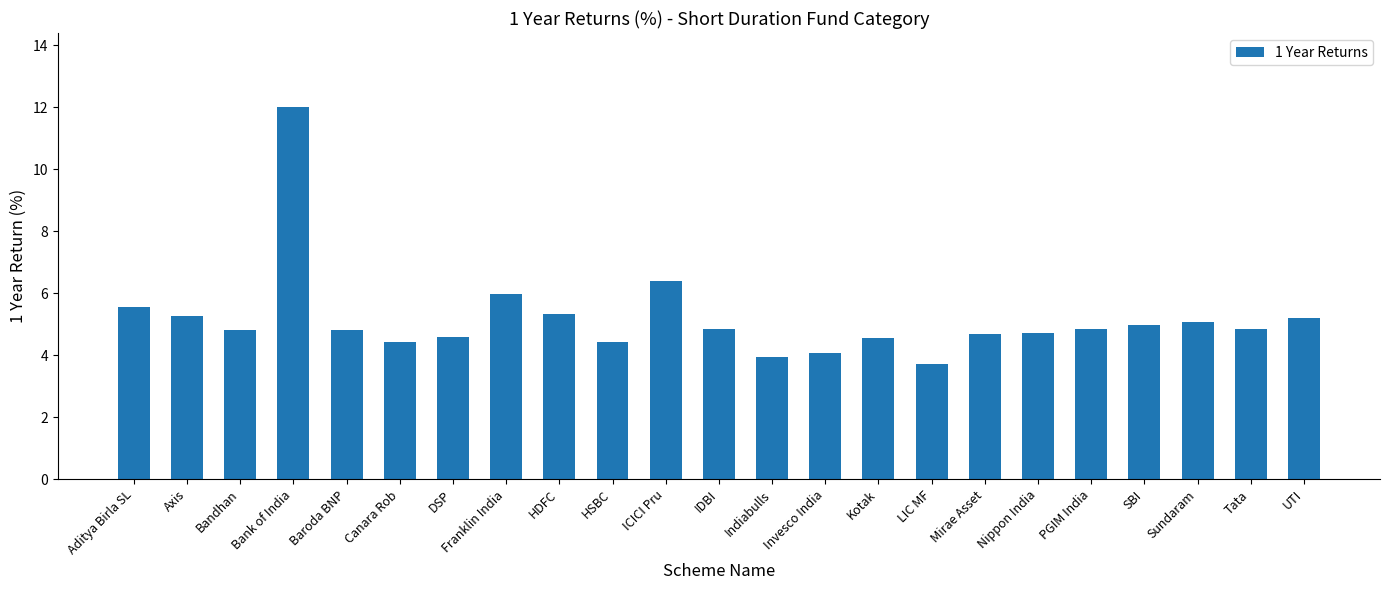

What is the minimum value shown in the chart?

3.7